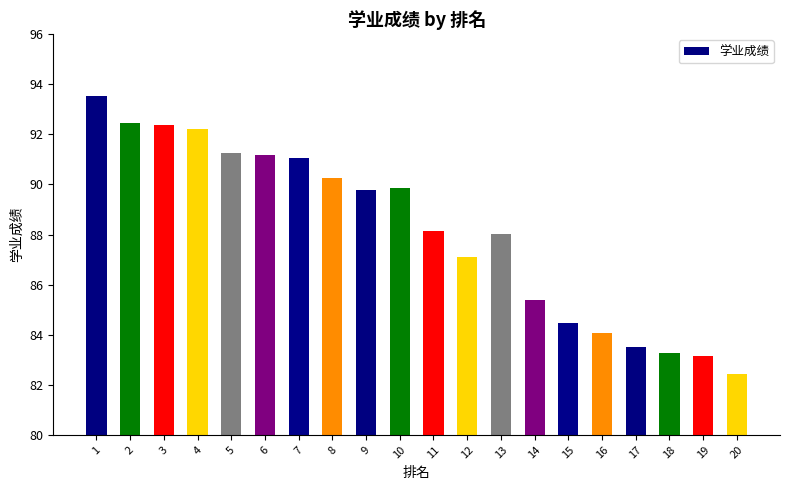

How many distinct data groups are displayed?

1